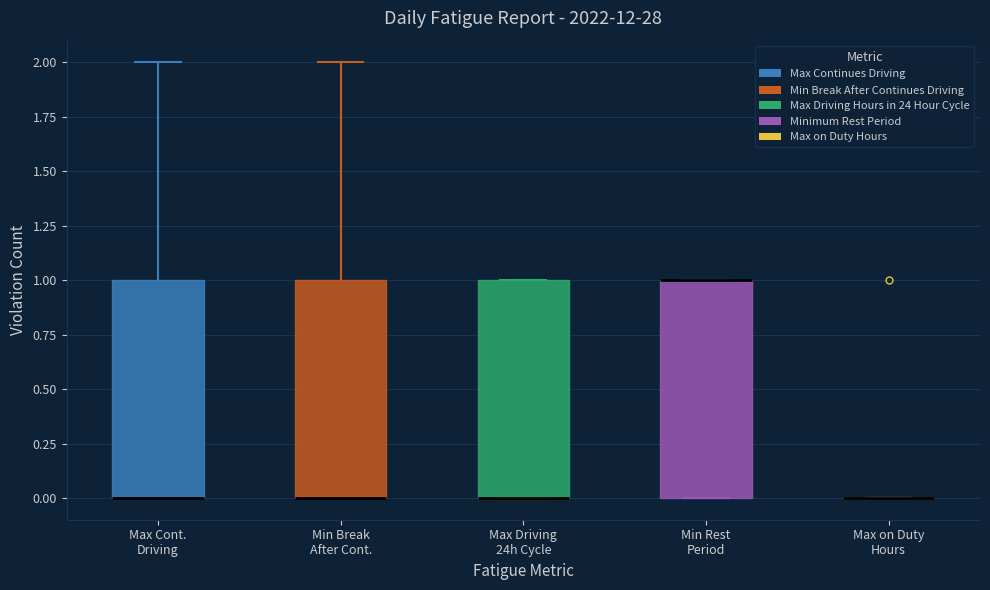

Where is the upper edge of the box for Min Rest Period on the y-axis? The values are not printed on the chart, so give them approximately, as read against the axis.

1